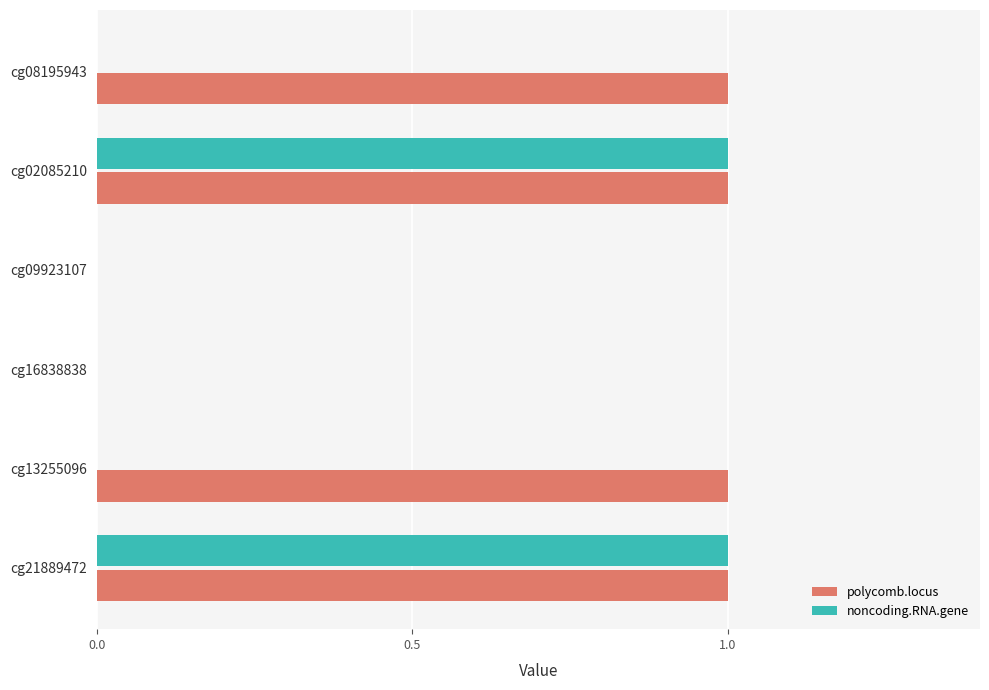

Which series has the largest total across all categories?

polycomb.locus